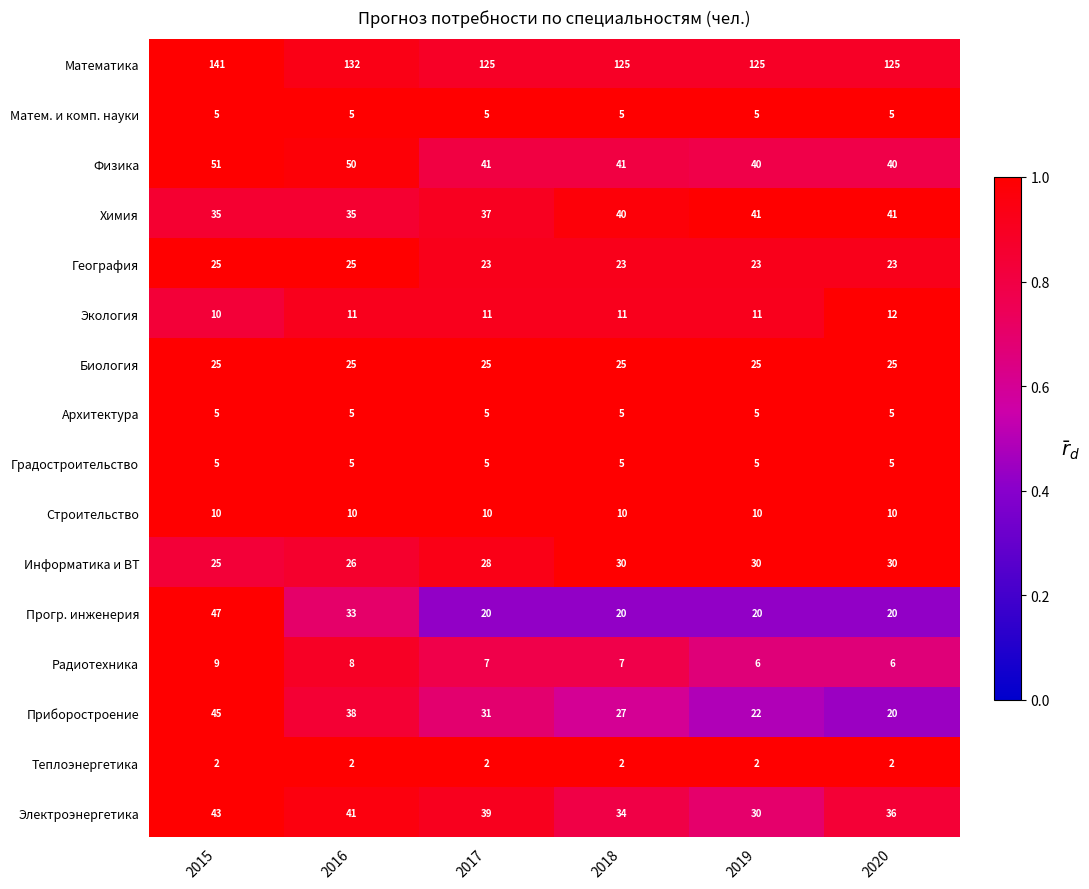

Where does the Приборостроение series first go above 31?

2015